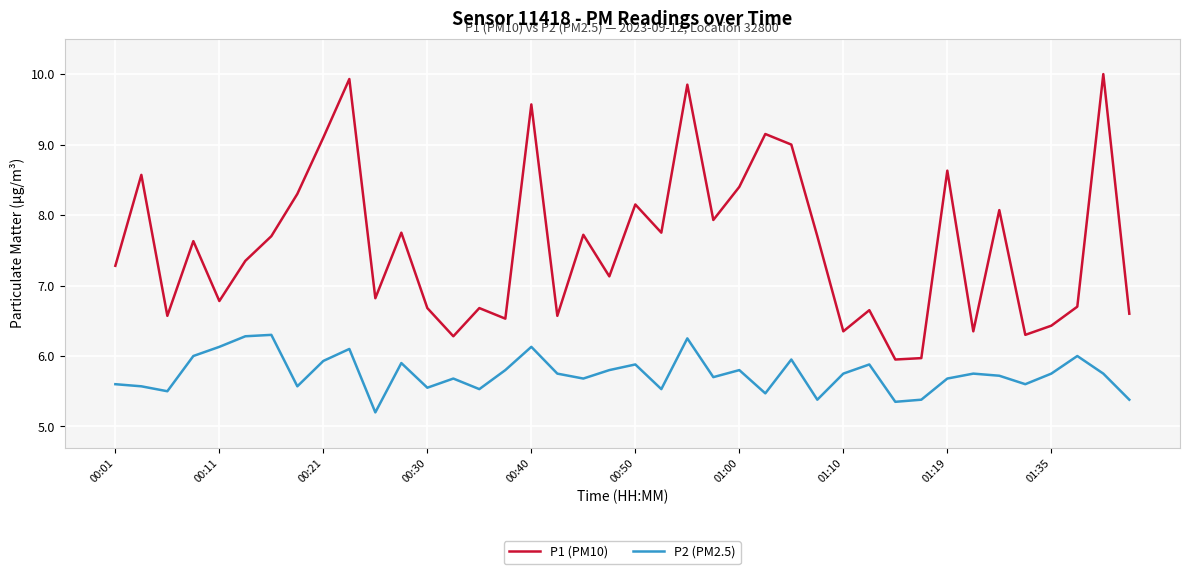

Rank the series by their maximum value, from highest to lowest.

P1 (PM10), P2 (PM2.5)